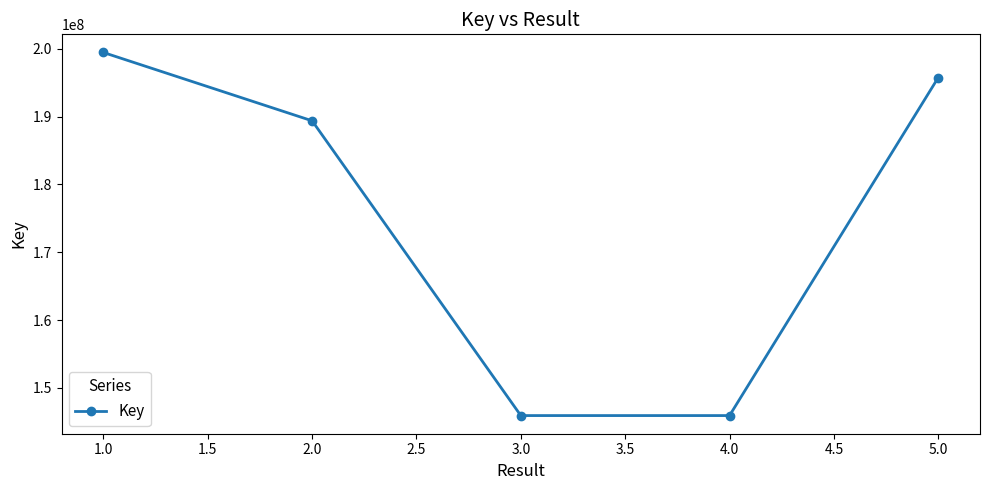

How many interior local valleys (lower than both neighbors) does the data have?

1